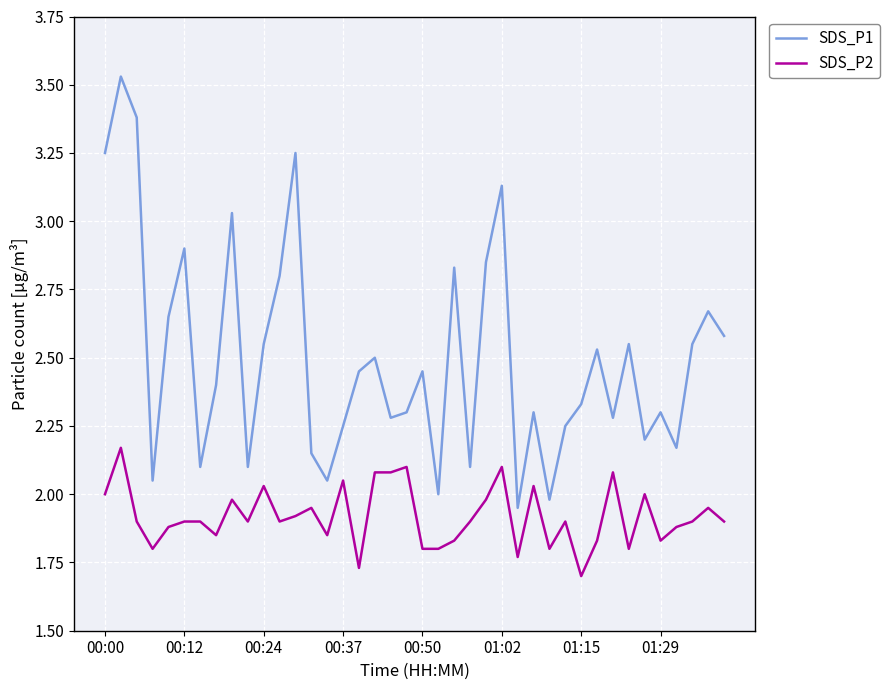

Which series has the largest total across all categories?

SDS_P1